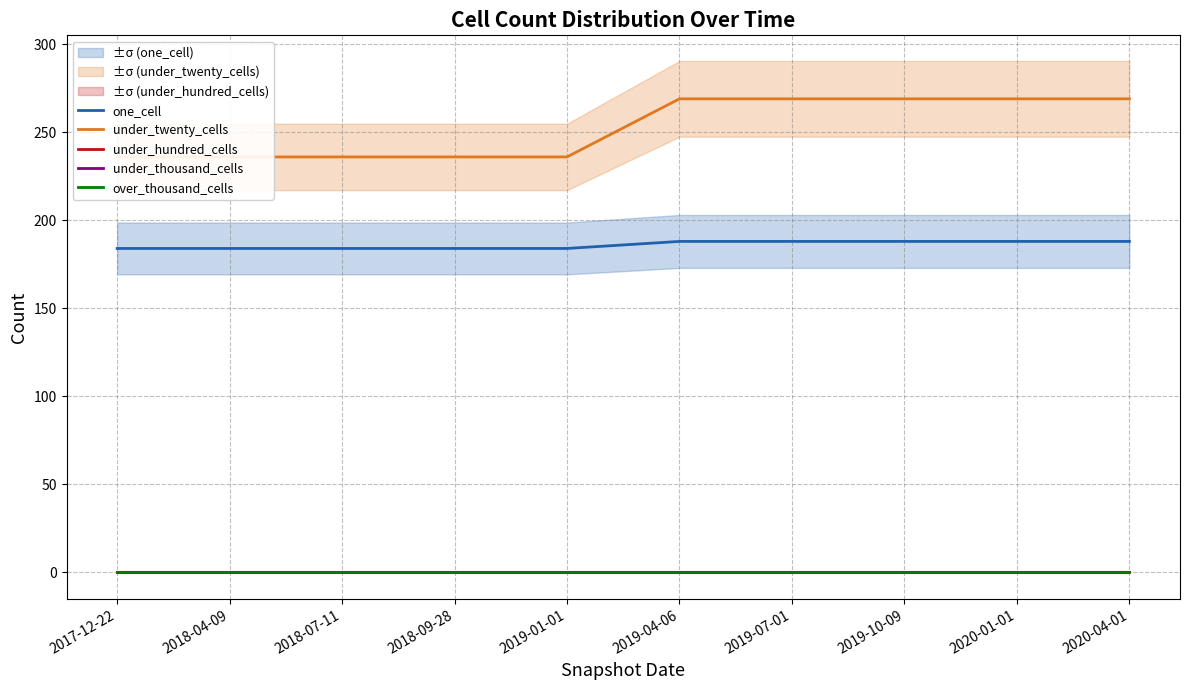

Is it true that under_twenty_cells equals 64 at 2019-10-09?

False